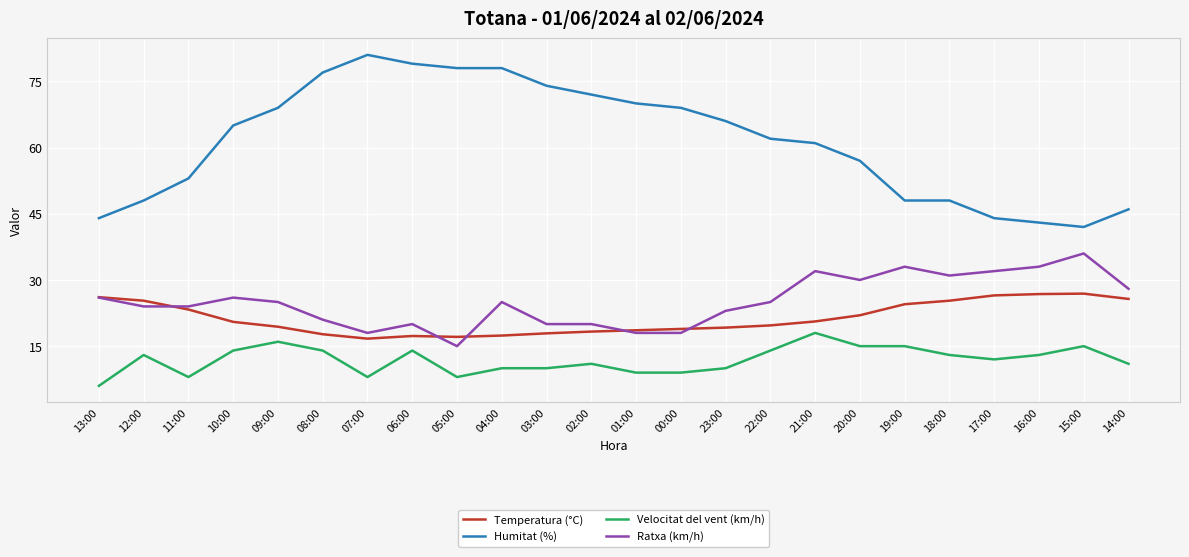

At which category does the chart reach its peak across all series?

07:00